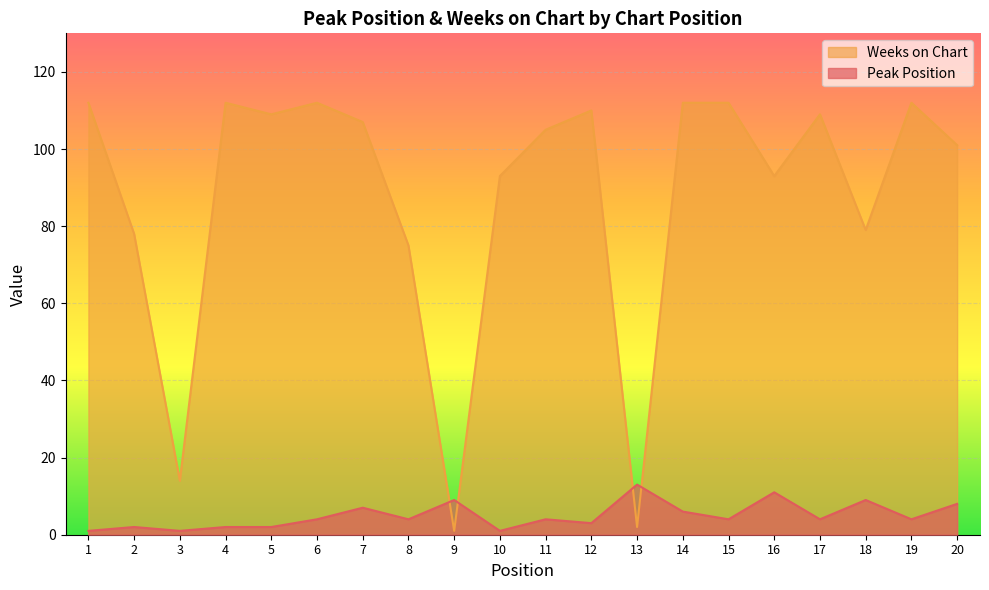

Reading right to left, extract all data points from this chart.

Peak Position: 20=8	19=4	18=9	17=4	16=11	15=4	14=6	13=13	12=3	11=4	10=1	9=9	8=4	7=7	6=4	5=2	4=2	3=1	2=2	1=1
Weeks on Chart: 20=101	19=112	18=79	17=109	16=93	15=112	14=112	13=2	12=110	11=105	10=93	9=1	8=75	7=107	6=112	5=109	4=112	3=14	2=78	1=112